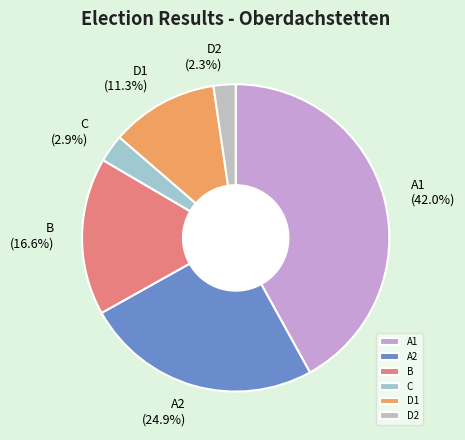

What is the smallest slice in the pie chart?

D2